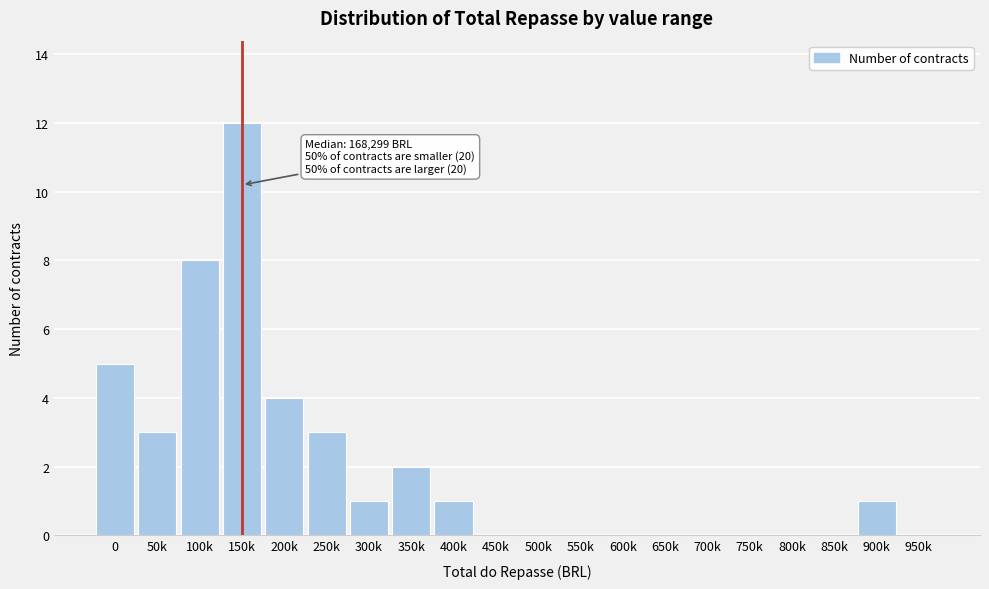

Reading left to right, what are all the values shown in this chart?

0=5	50k=3	100k=8	150k=12	200k=4	250k=3	300k=1	350k=2	400k=1	450k=0	500k=0	550k=0	600k=0	650k=0	700k=0	750k=0	800k=0	850k=0	900k=1	950k=0